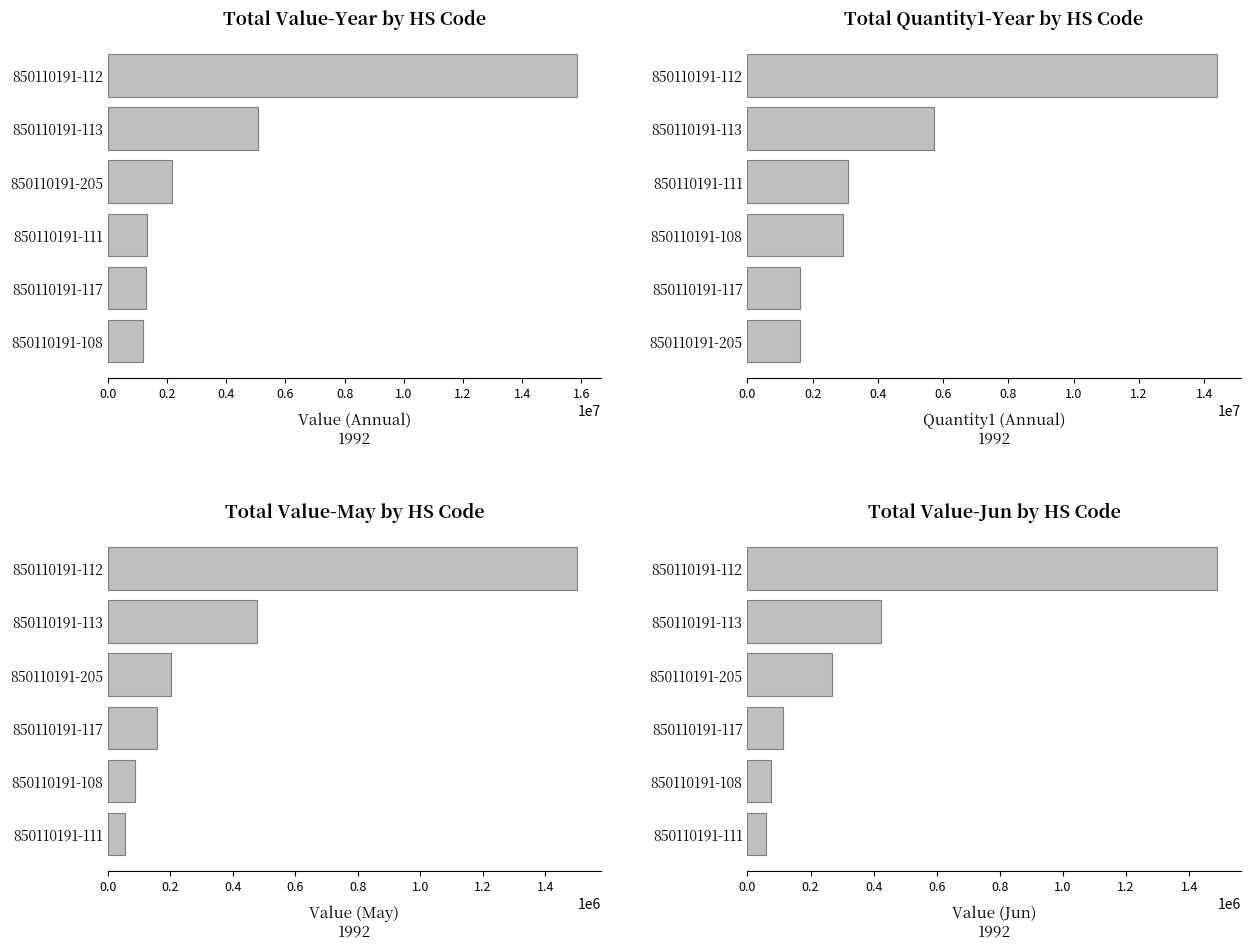

How many series are shown in this chart?

4